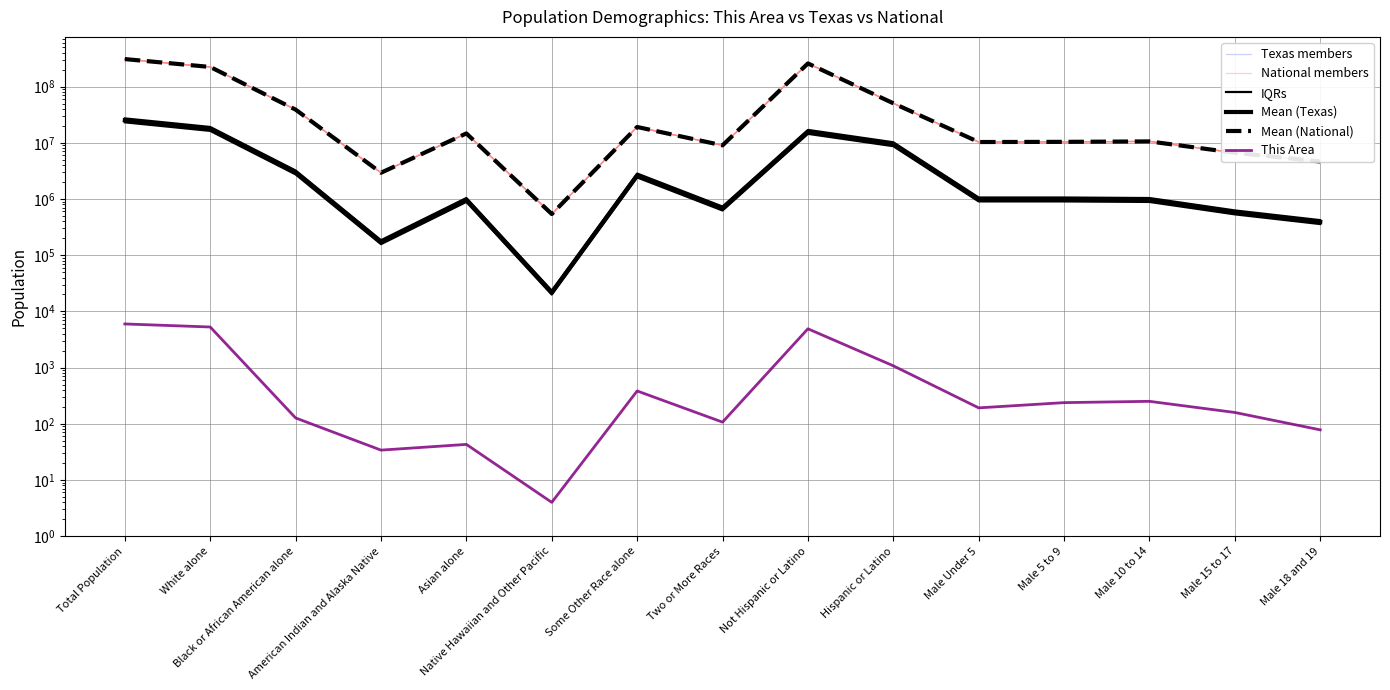

Does the chart have visible grid lines?

Yes